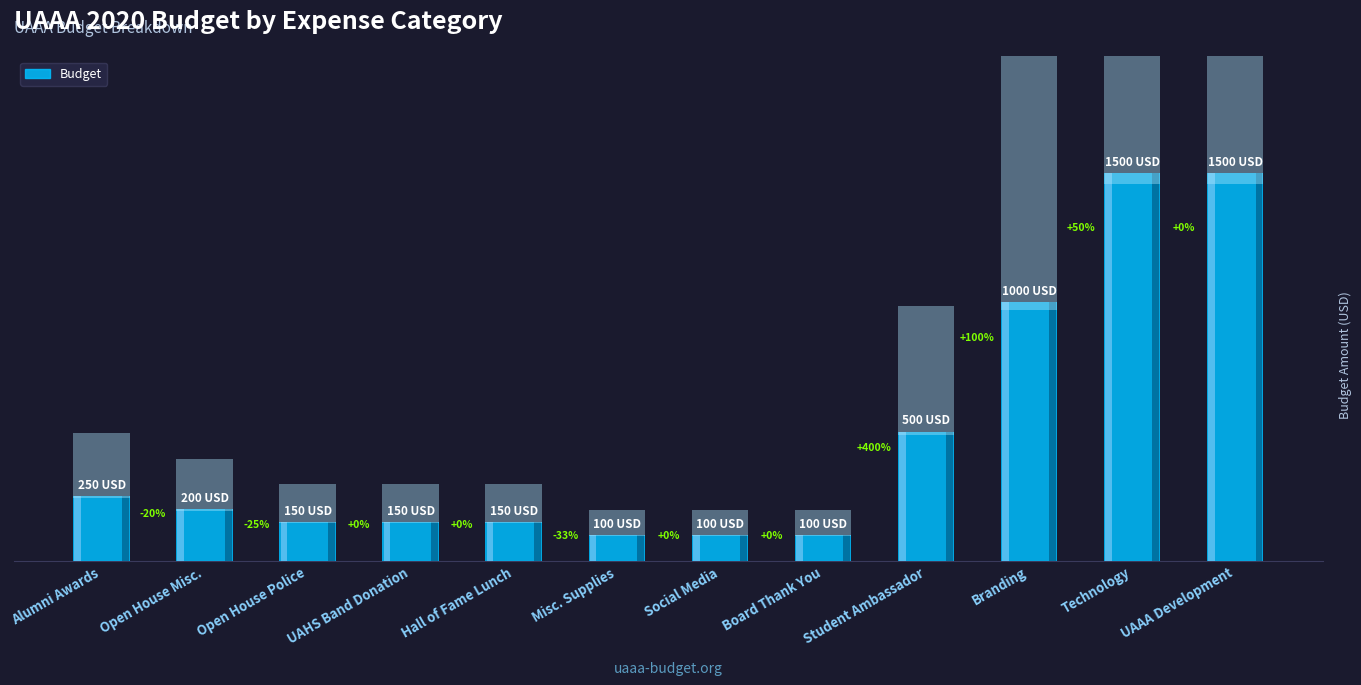

Approximately how many times larger is the value at Board Thank You compared to Open House Misc.?

0.5